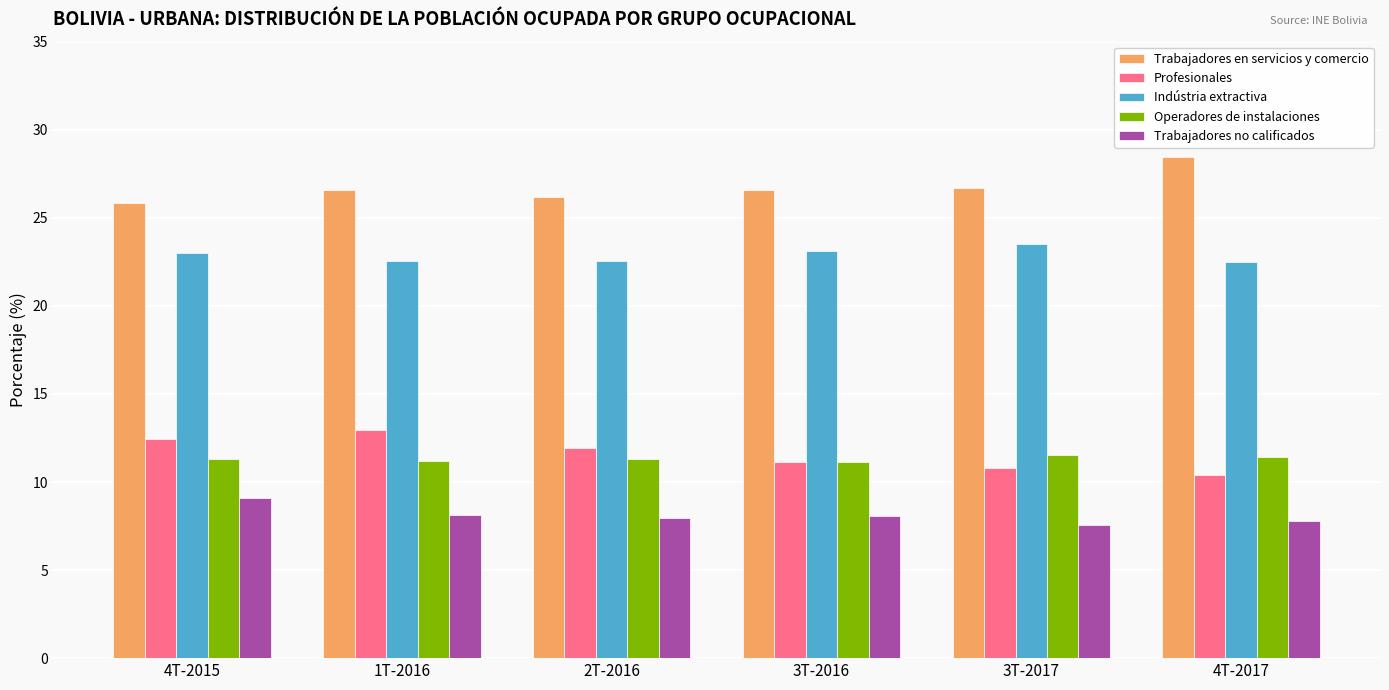

What is the sum of all Operadores de instalaciones values?

67.9